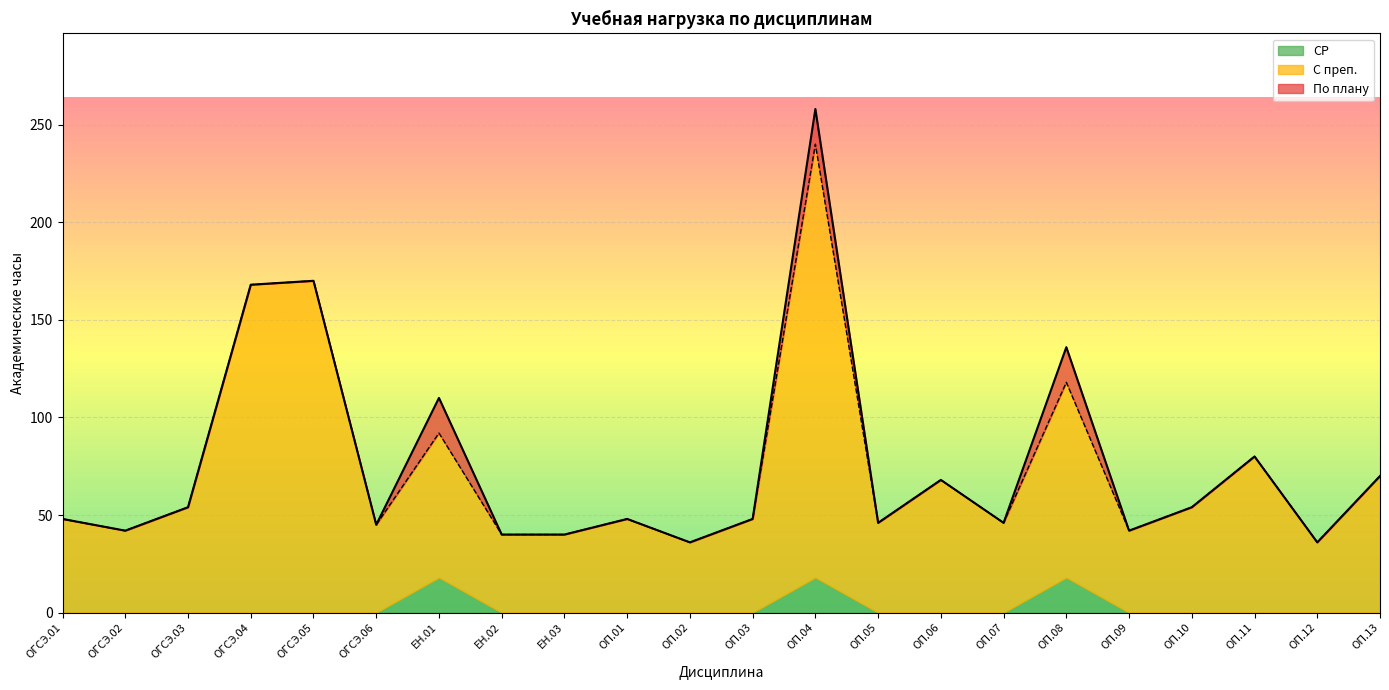

Does the chart display data point markers on the line(s)?

No